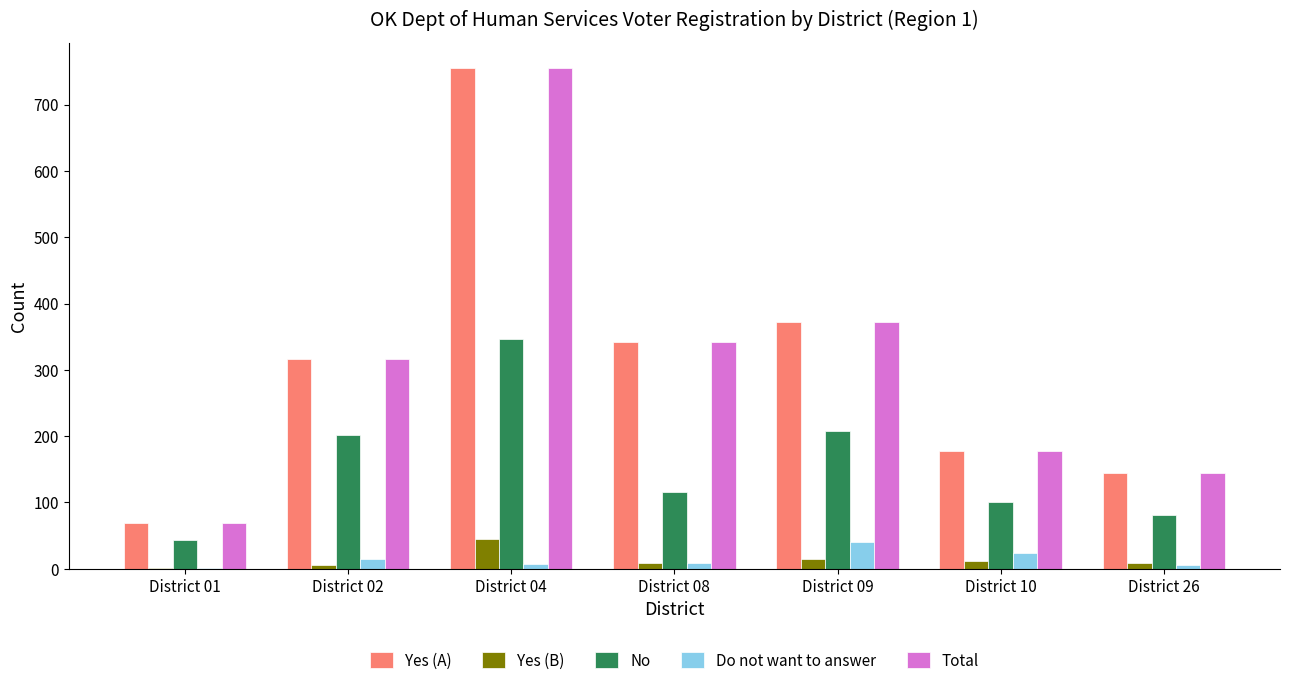

At which label does No reach its peak?

District 04